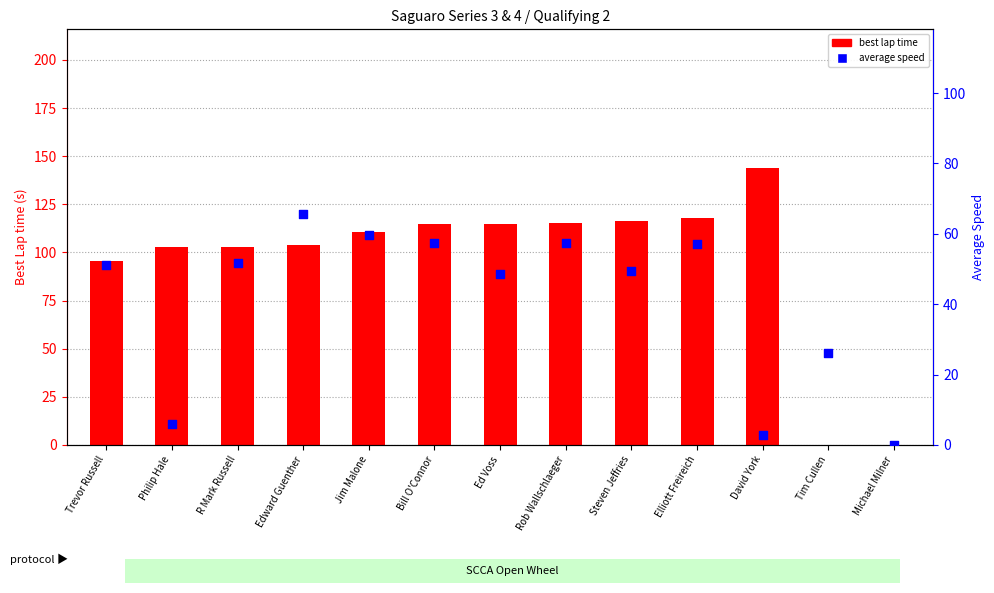

Which series contains the lowest Y value?

best lap time